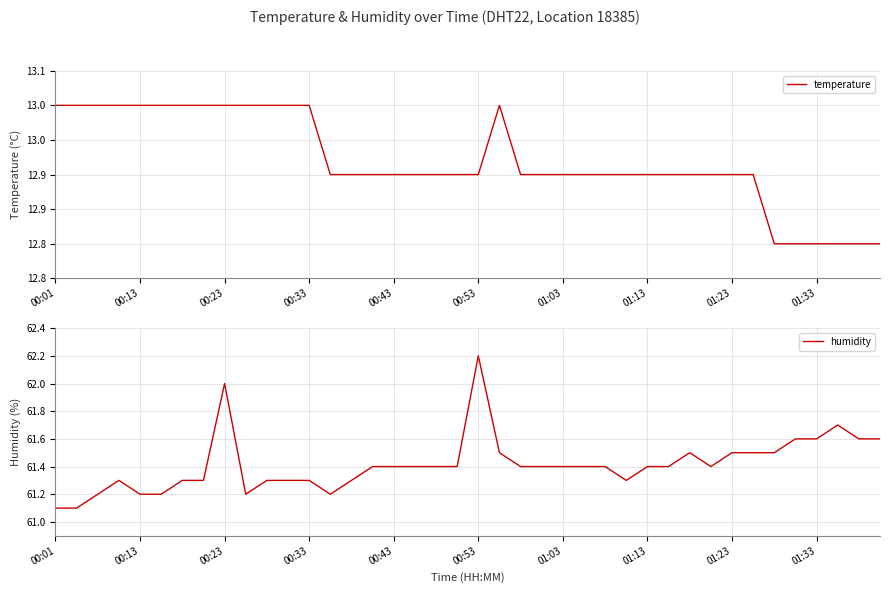

What is the maximum value for temperature?

13.0